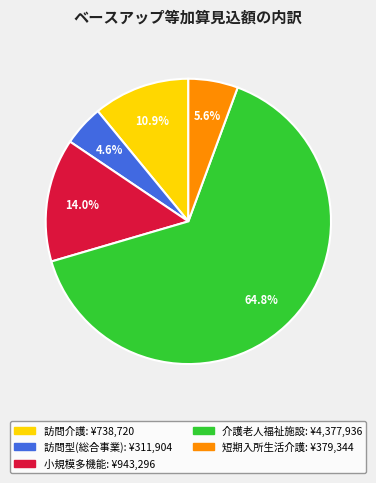

Does any single category account for the majority?

Yes